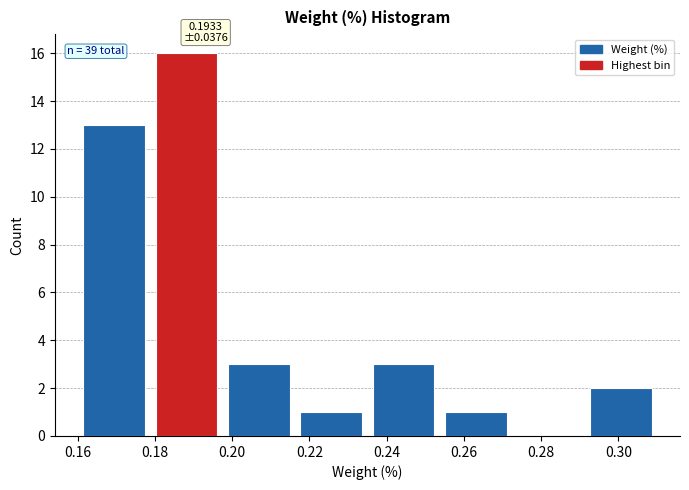

Over which range of the x-axis is the bar tallest?

0.178 to 0.198